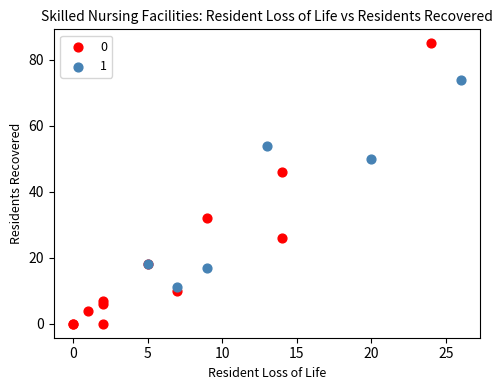

Which series contains the highest Y value?

0